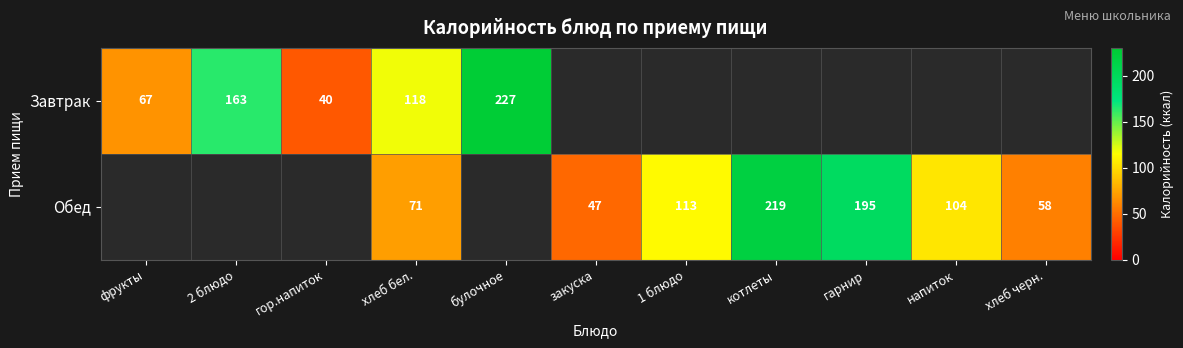

Is the value of Обед at хлеб черн. greater than the value of Завтрак at фрукты?

No